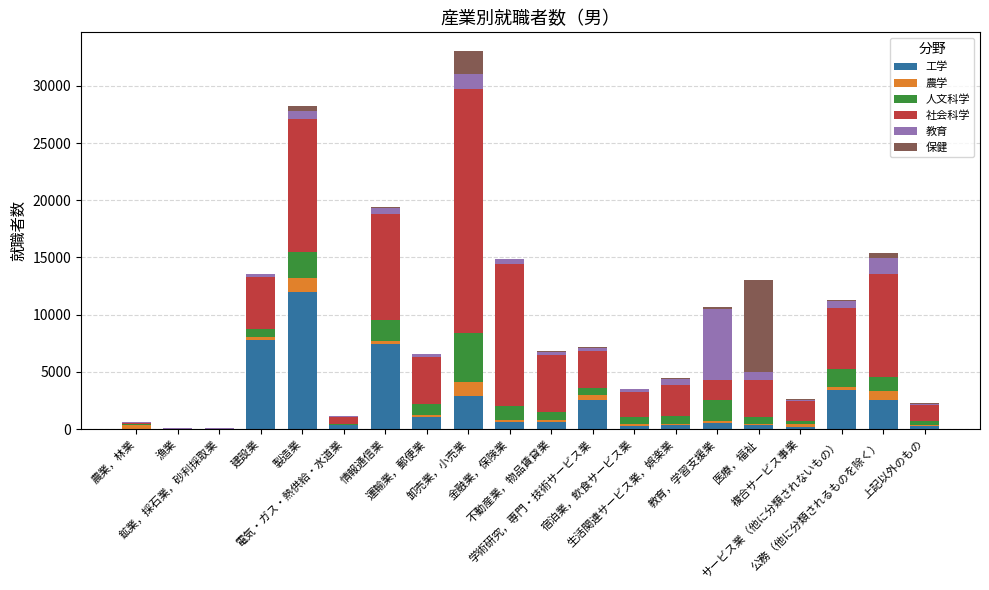

How many data points does each series have?

20